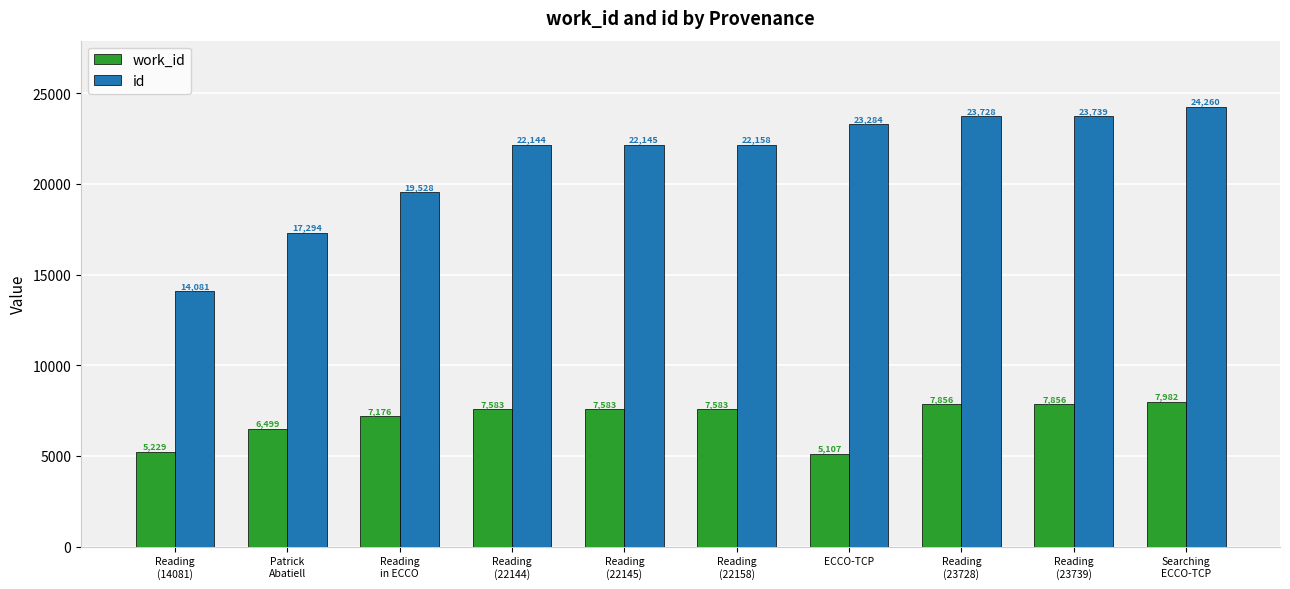

Reading left to right, extract all data points from this chart.

work_id: 5229	6499	7176	7583	7583	7583	5107	7856	7856	7982
id: 14081	17294	19528	22144	22145	22158	23284	23728	23739	24260